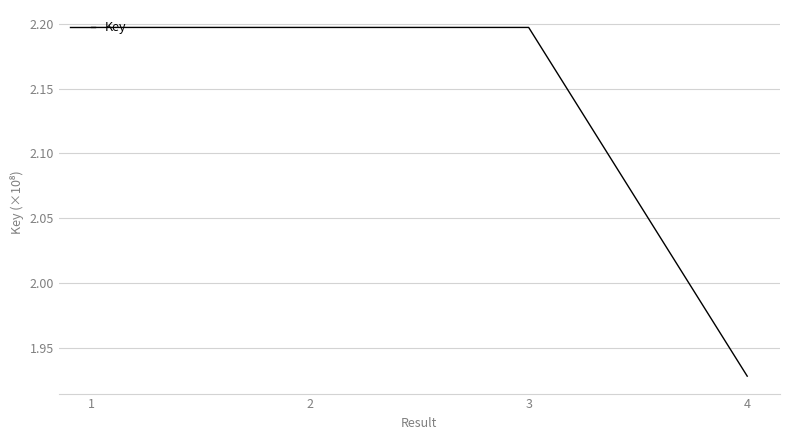

Does the chart have visible grid lines?

Yes